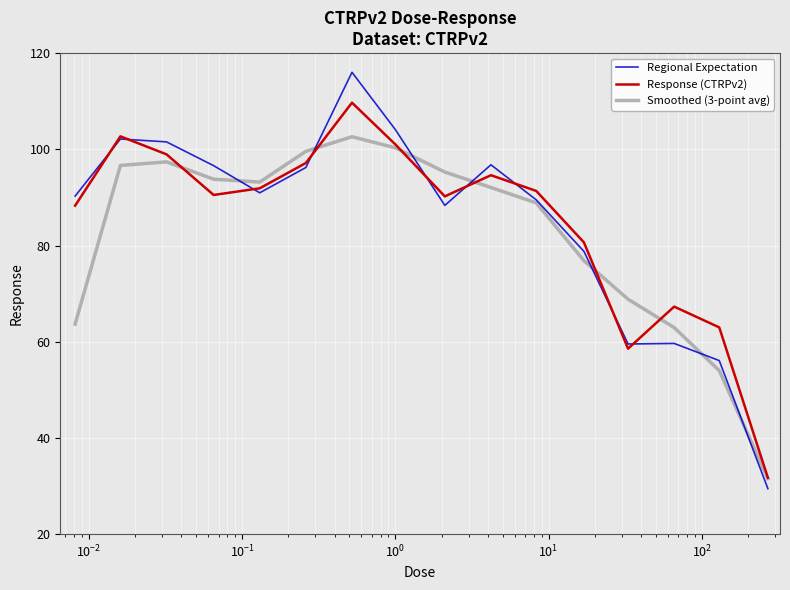

Which series has the largest range (max minus min)?

Regional Expectation